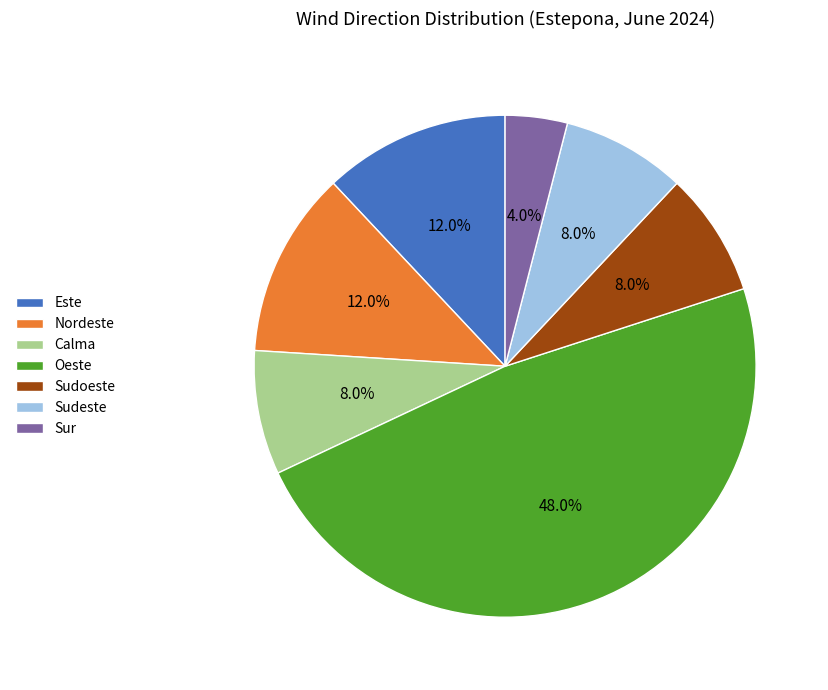

What percentage is the Sudoeste slice, to the nearest percent?

8%